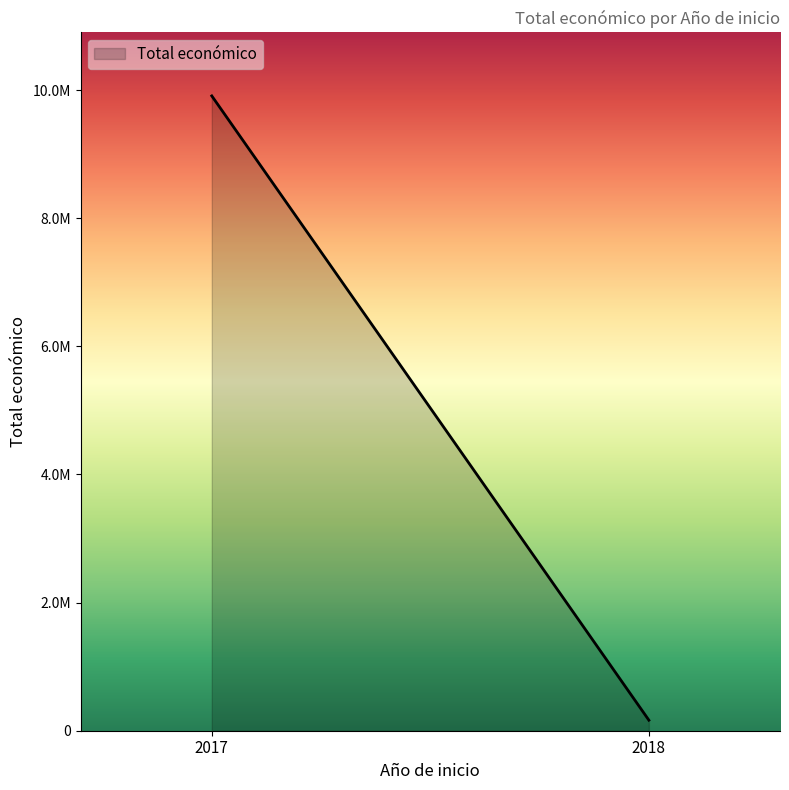

What is the greatest value displayed?

9900193